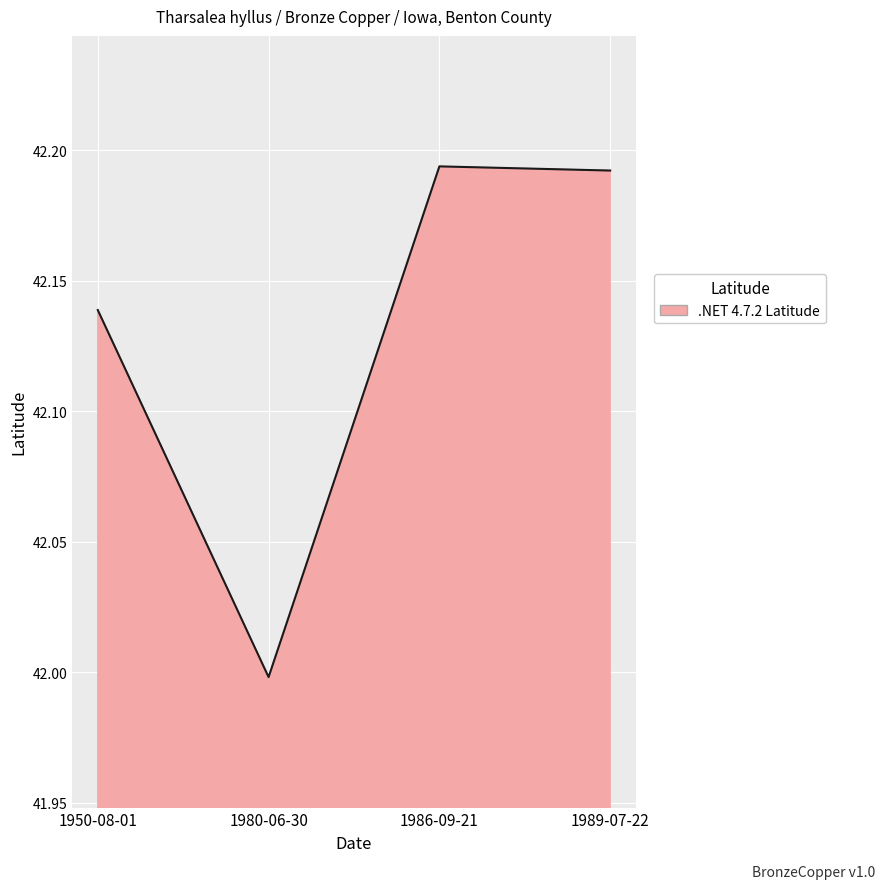

Is it true that the value at 1980-06-30 is 42.0?

True